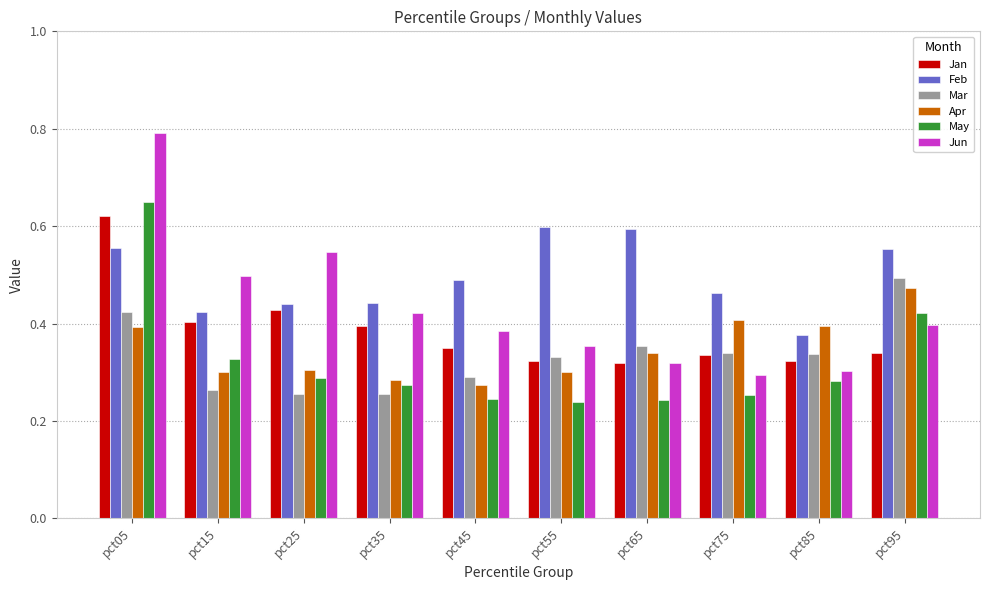

At which category is the sum across all series the highest?

pct05